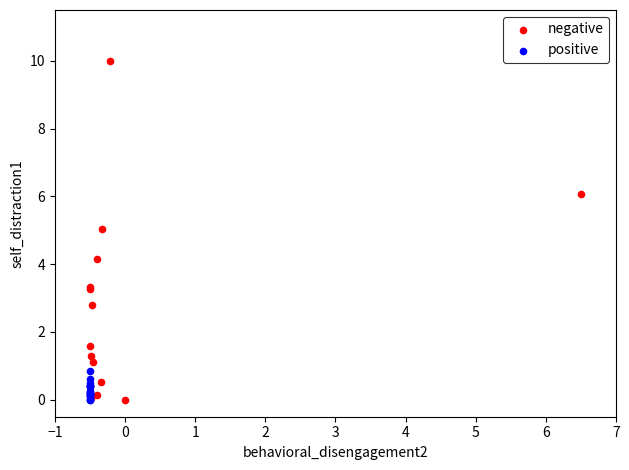

Which series reaches the maximum Y coordinate?

negative